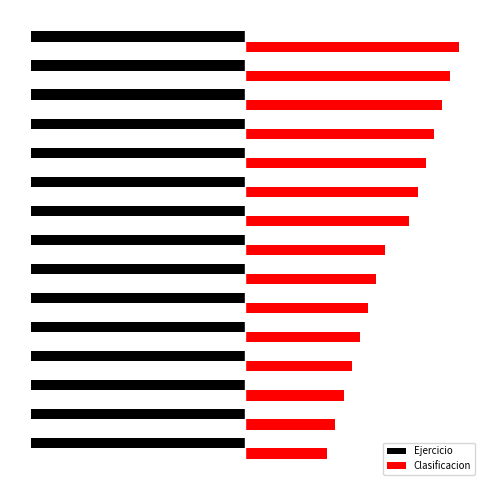

At how many categories does at least one series exceed 2?

11